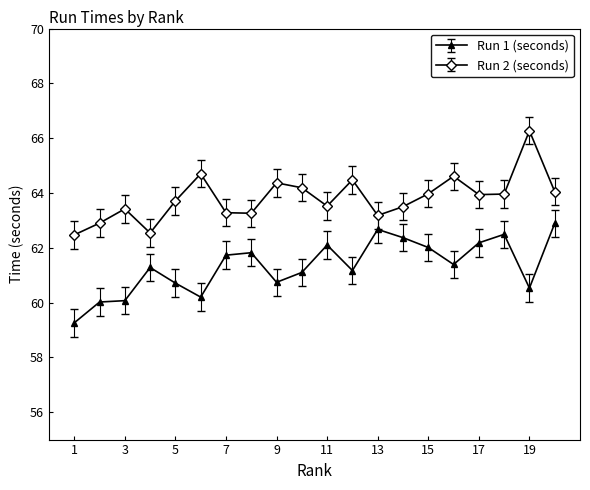

How many values in the Run 1 (seconds) series are below 61?

7